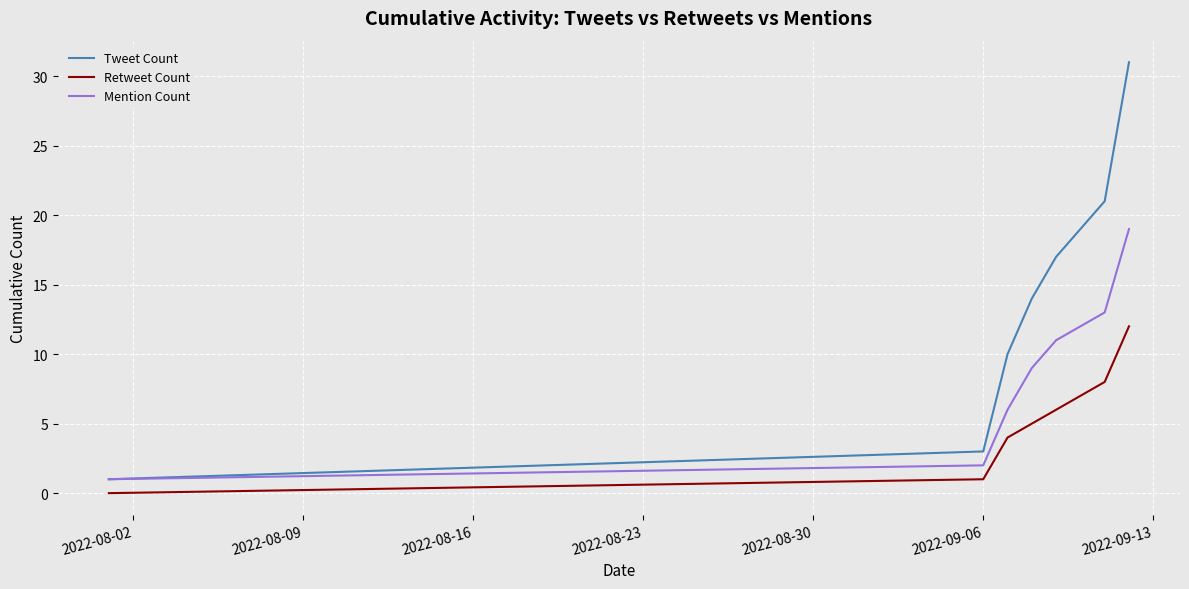

What is the greatest value displayed?

31